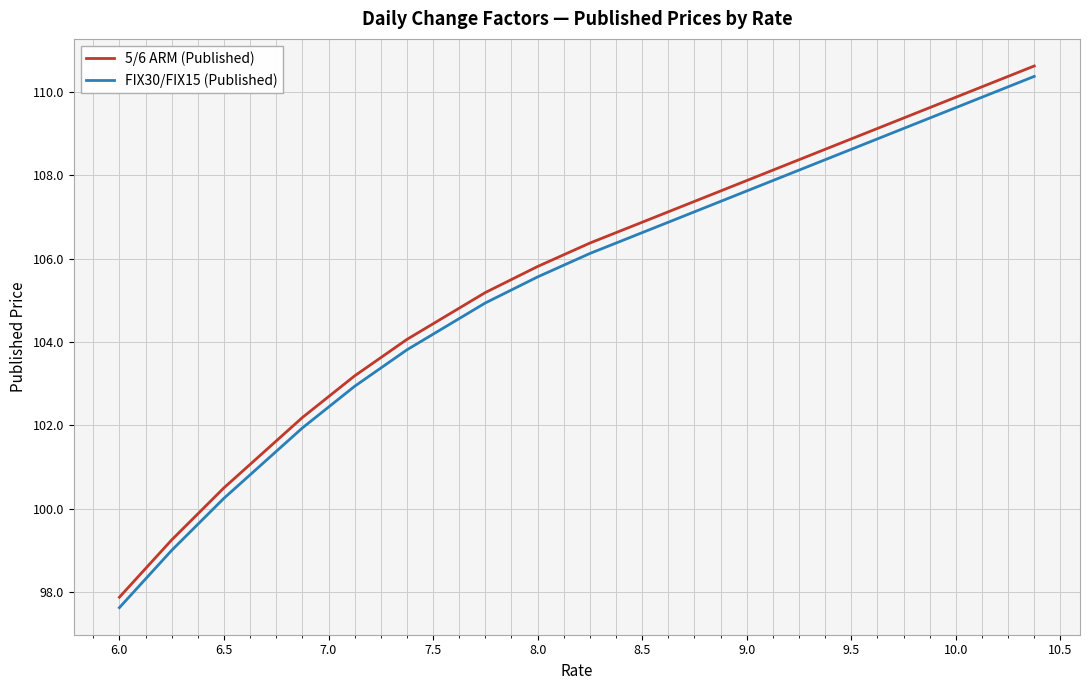

Does the chart display data point markers on the line(s)?

No